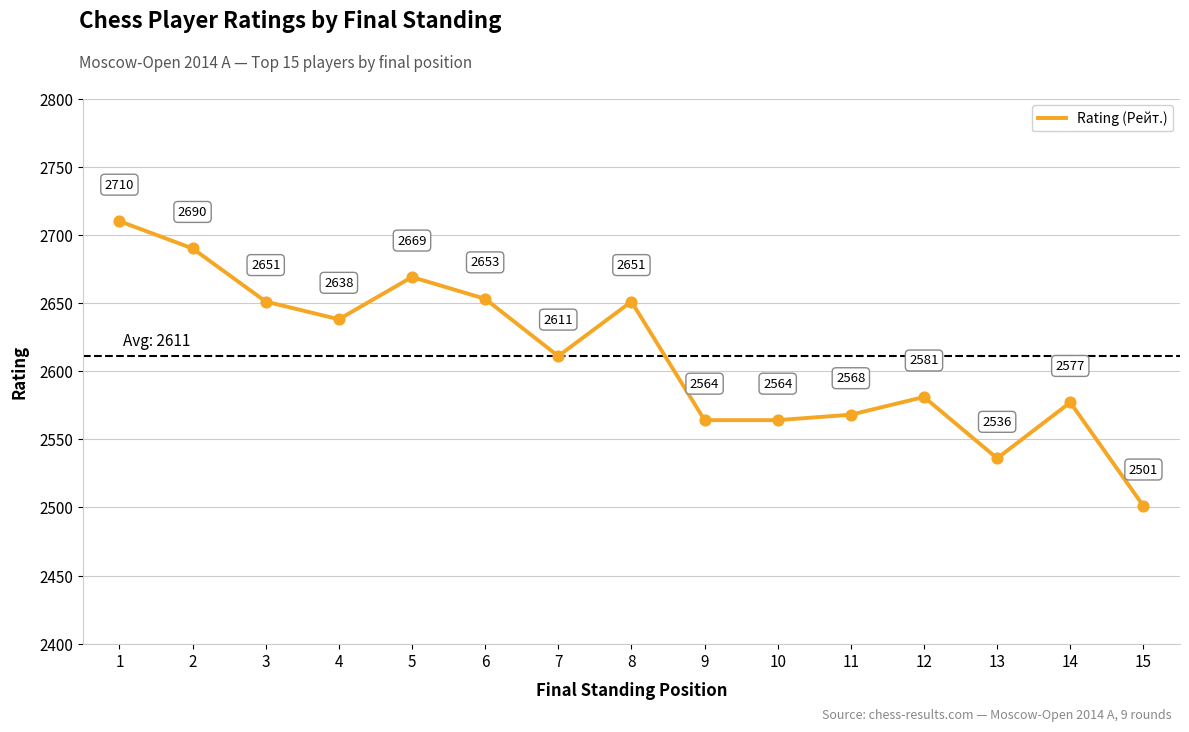

What is the change in value from 9 to 14?

+13